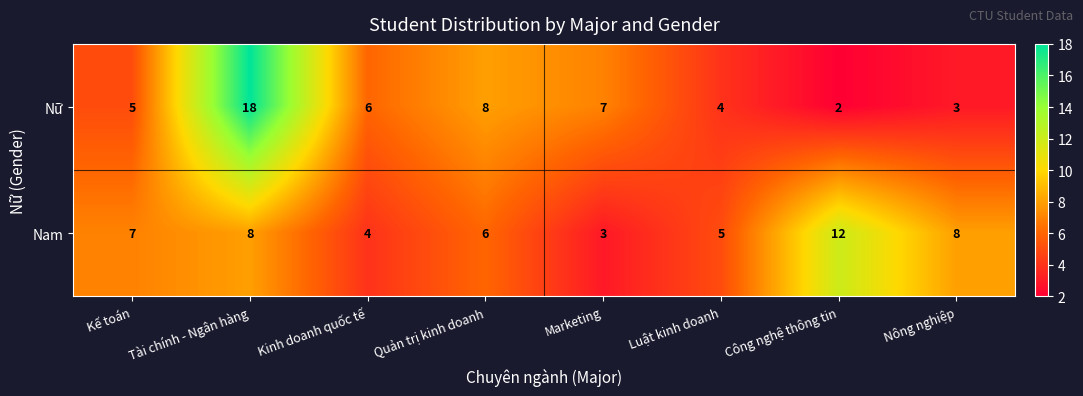

How many data points does each series have?

8